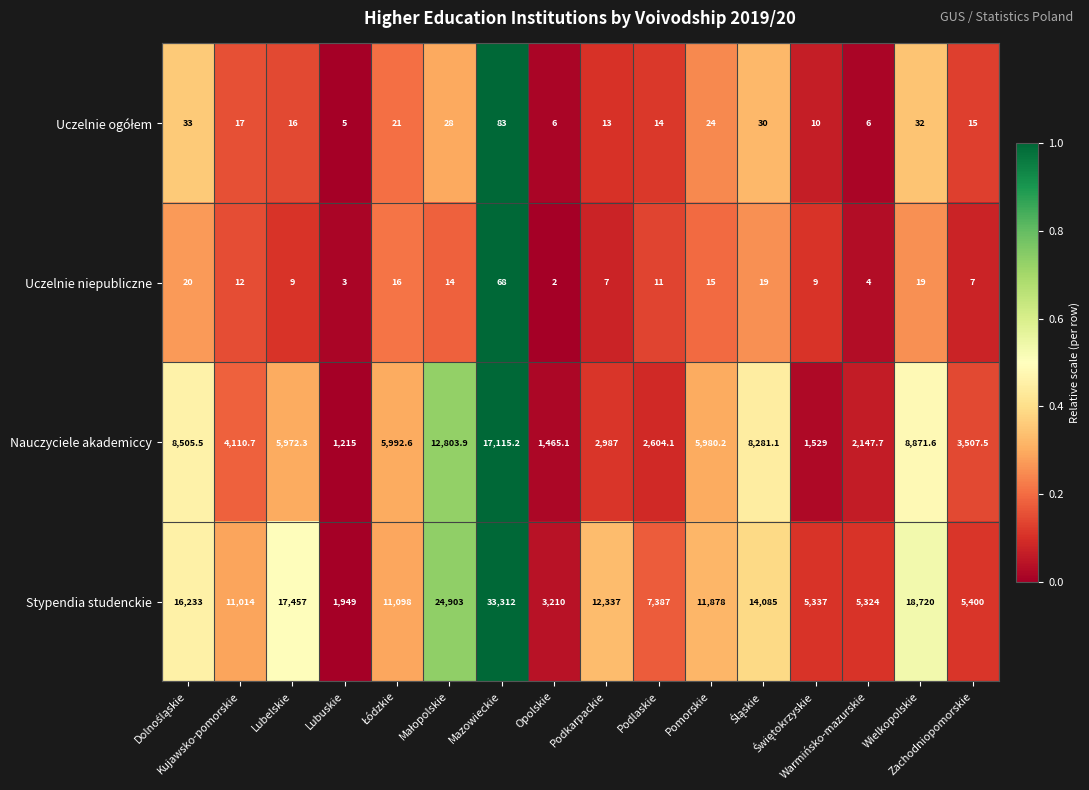

Which series has the largest total across all categories?

Stypendia studenckie